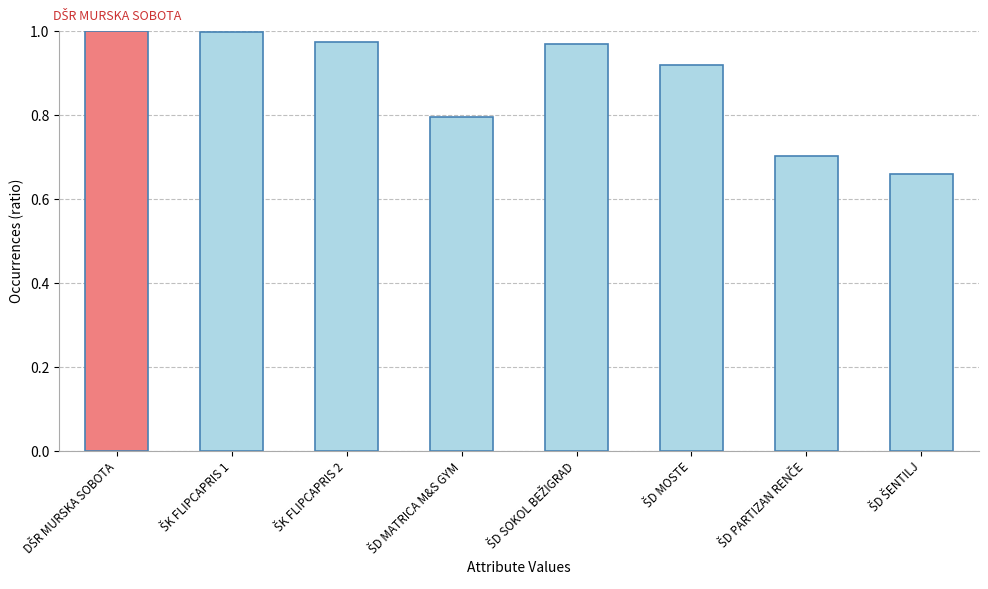

What is the difference between the maximum and minimum values?

0.3